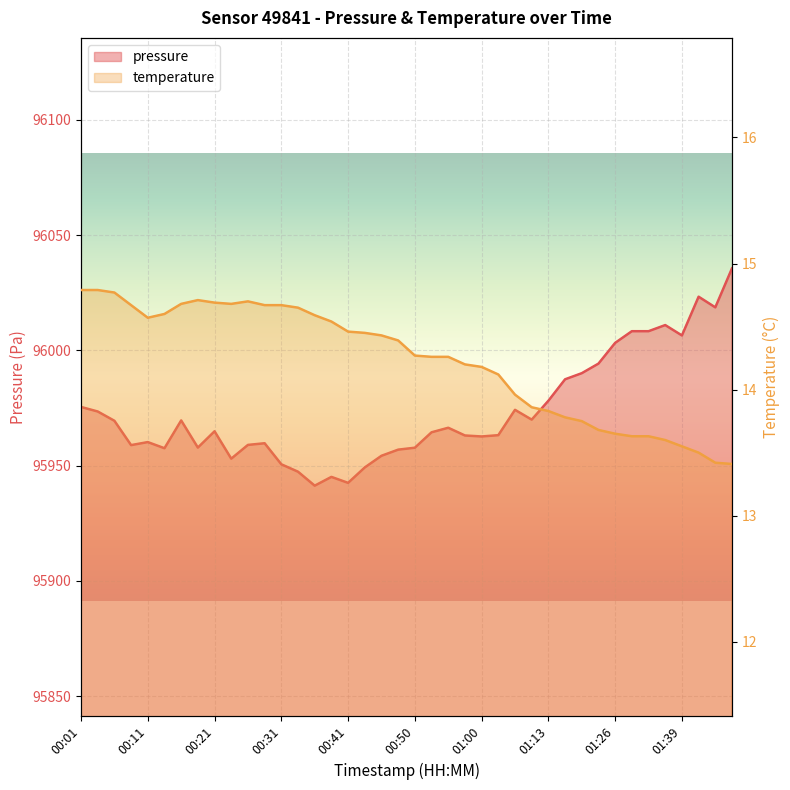

Between 00:06 and 00:31, which series saw the biggest shift?

pressure